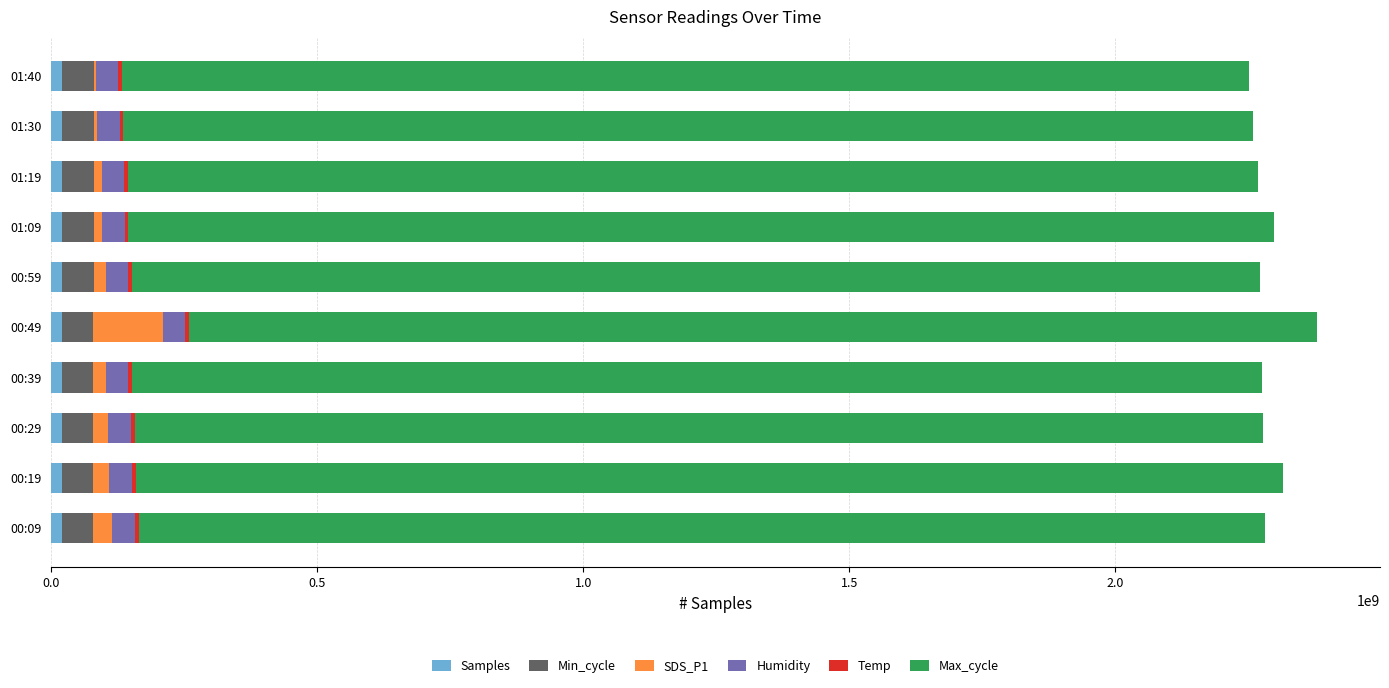

How many data points does each series have?

10